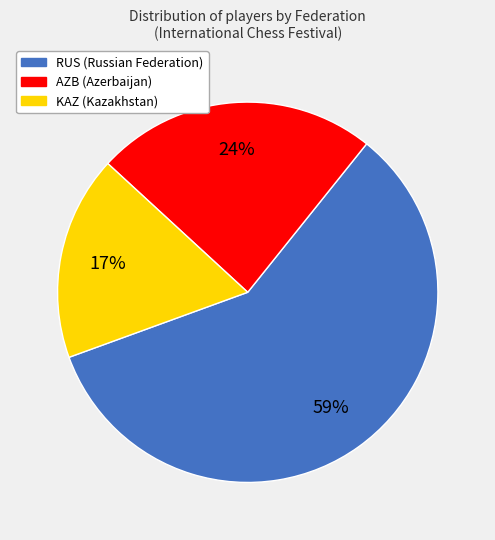

Is KAZ the majority of the pie?

No